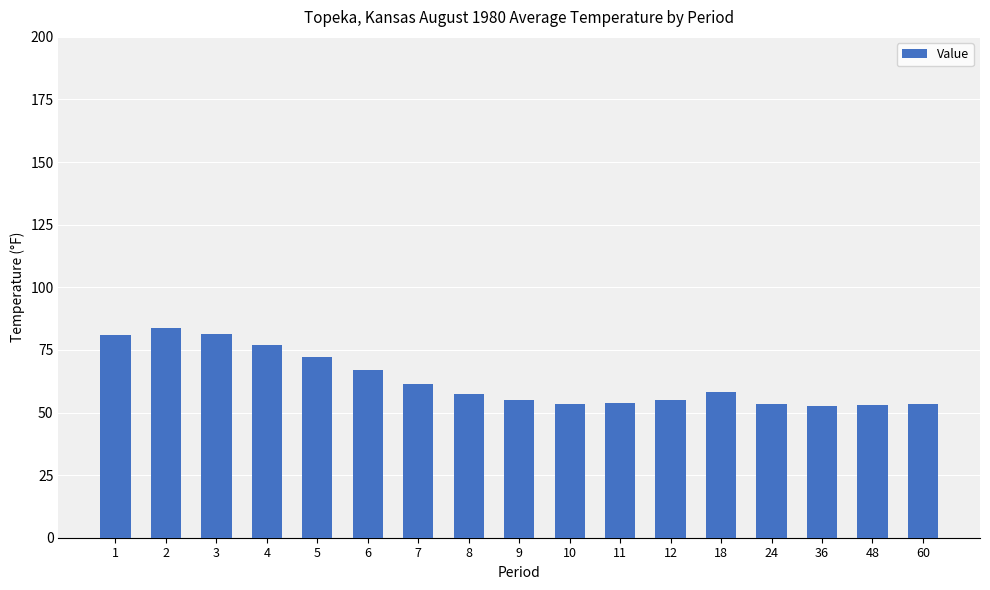

How many bars are there in total?

17